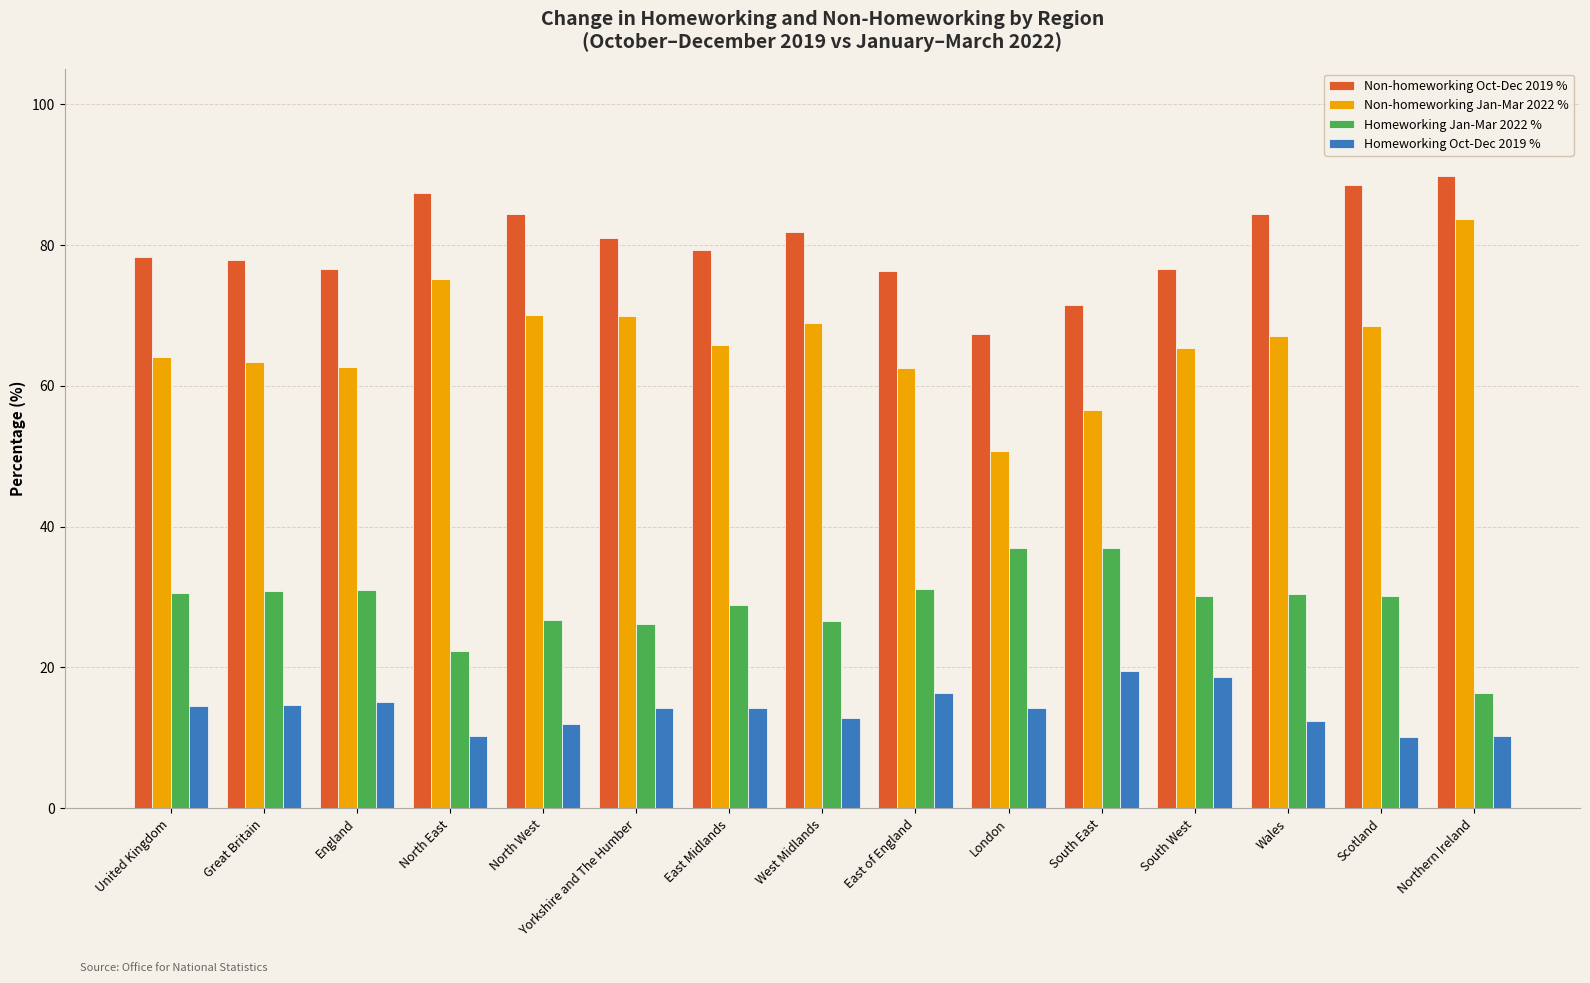

The value of Non-homeworking Jan-Mar 2022 % at Wales is 41.5. True or false?

False